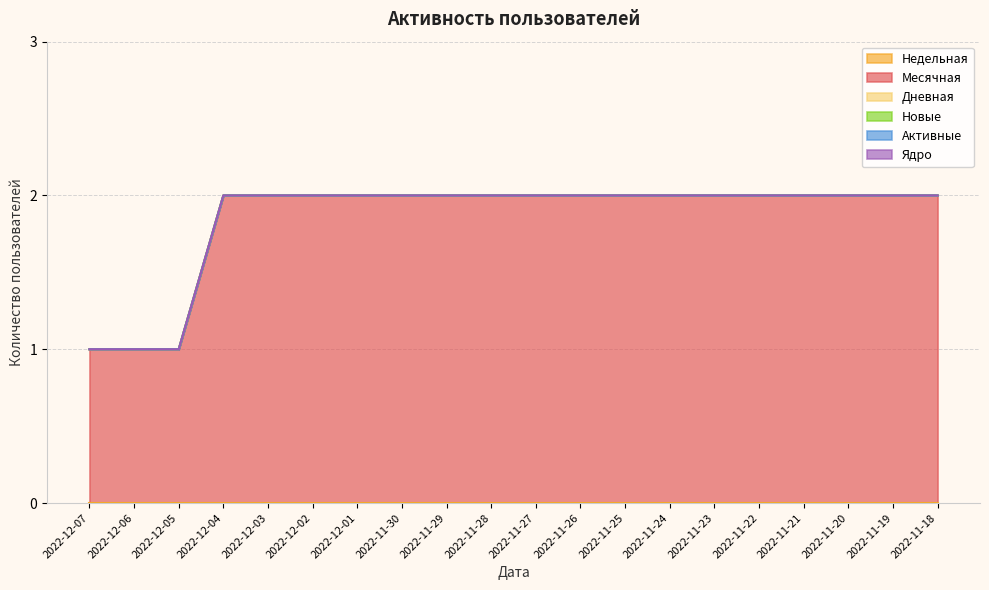

What is the difference between the highest and lowest values at 2022-11-30?

2